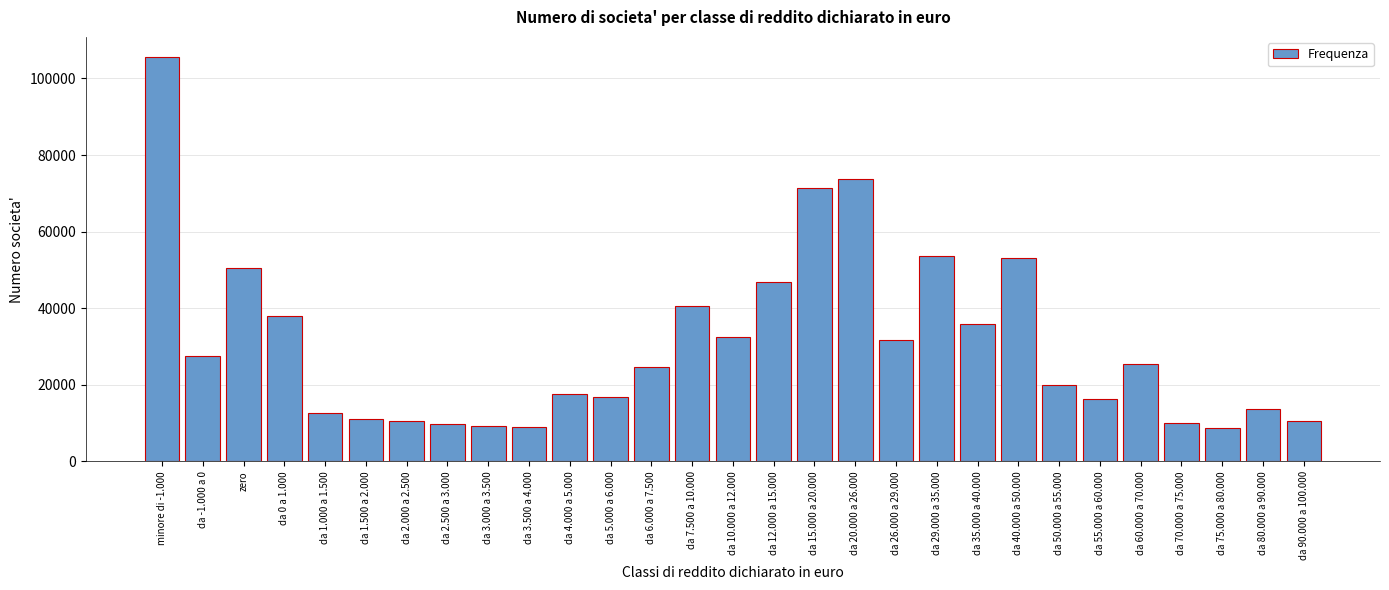

The value at da 60.000 a 70.000 is 16076. True or false?

False